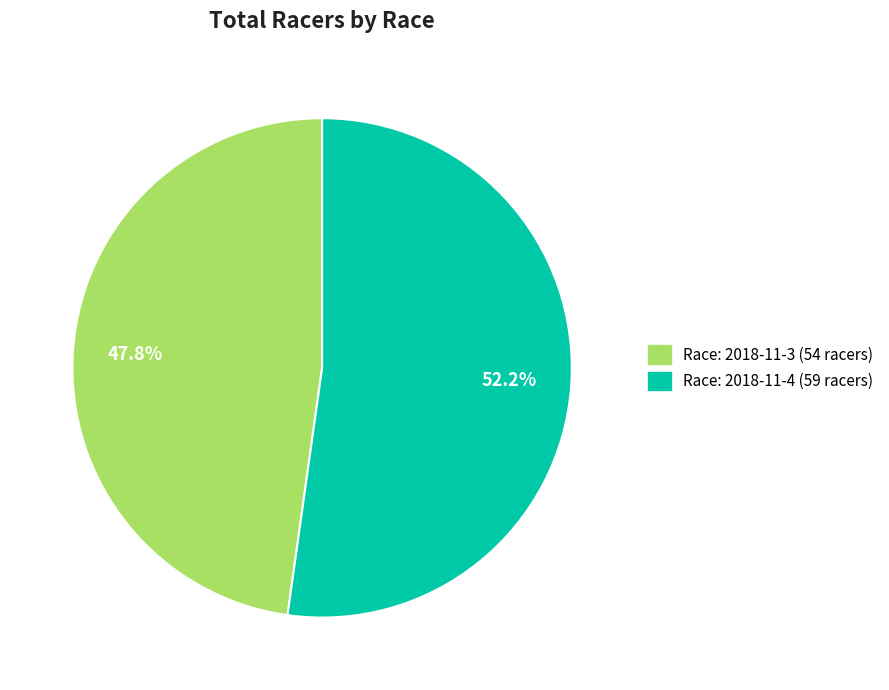

What is the ratio of the value at Race: 2018-11-4 (59 racers) to the value at Race: 2018-11-3 (54 racers)?

1.1